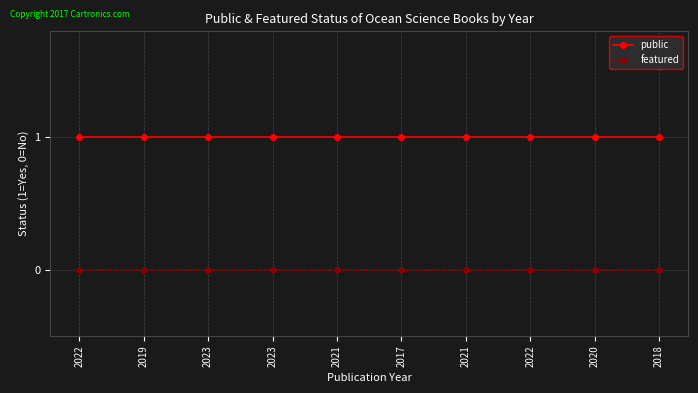

Reading left to right, what are all the values shown in this chart?

public: 2022=1	2019=1	2023=1	2023=1	2021=1	2017=1	2021=1	2022=1	2020=1	2018=1
featured: 2022=0	2019=0	2023=0	2023=0	2021=0	2017=0	2021=0	2022=0	2020=0	2018=0